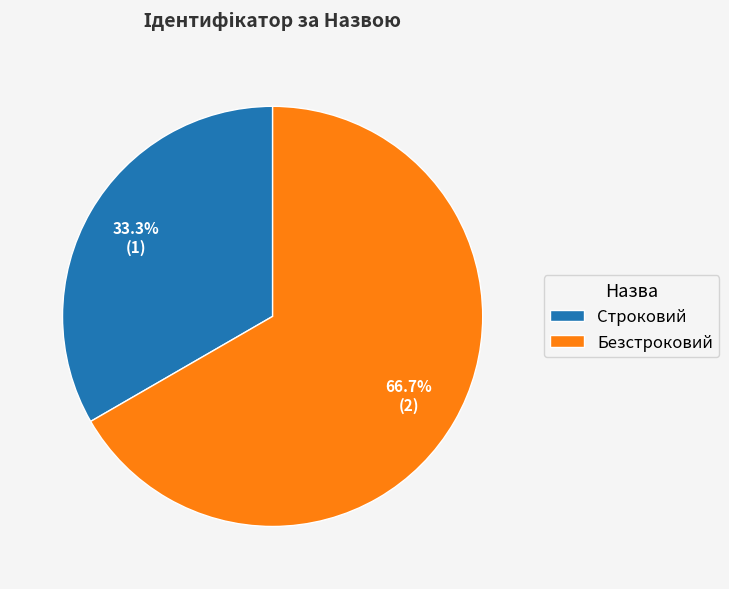

To the nearest percent, what is the difference between the Строковий and Безстроковий slice percentages?

33%